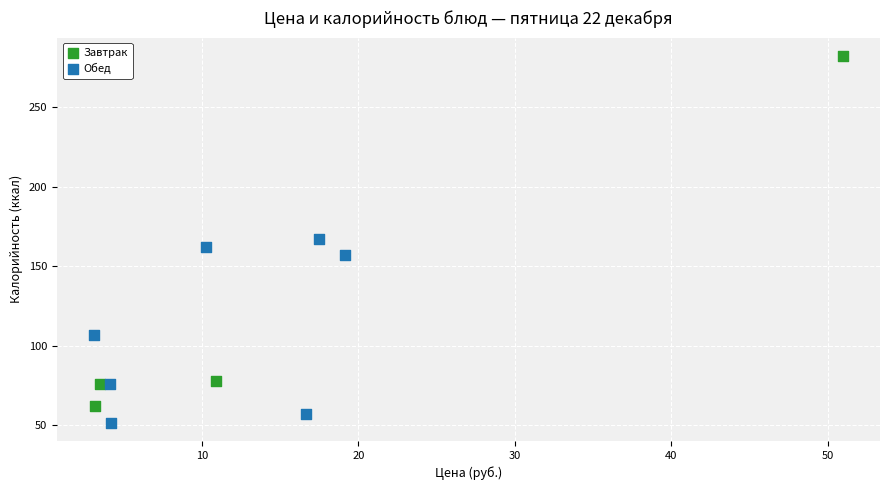

Which series reaches the minimum Y coordinate?

Обед